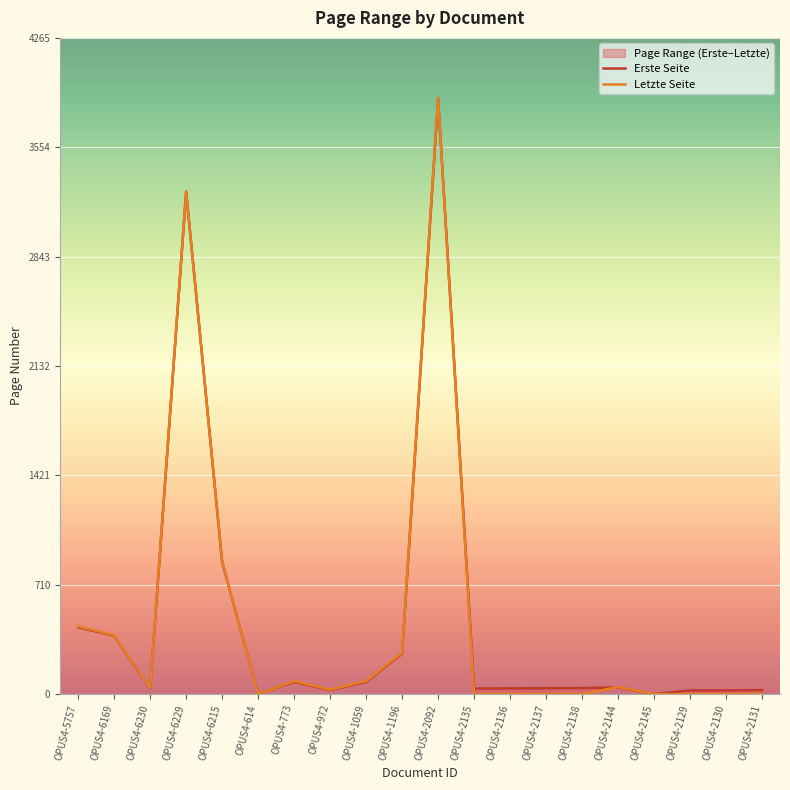

At which category is the sum across all series the highest?

OPUS4-2092